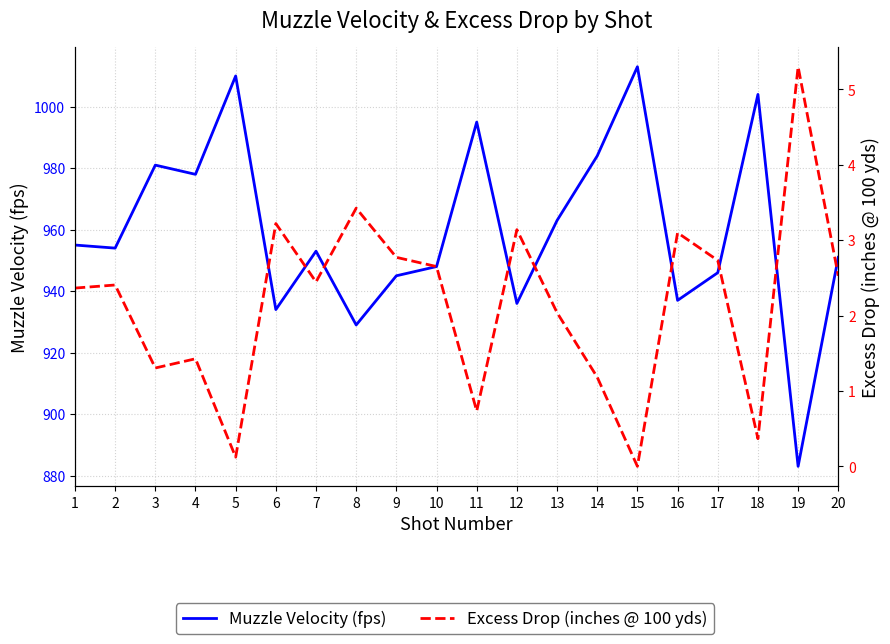

What is the difference between the maximum and second lowest values in the Muzzle Velocity (fps) series?

84.0